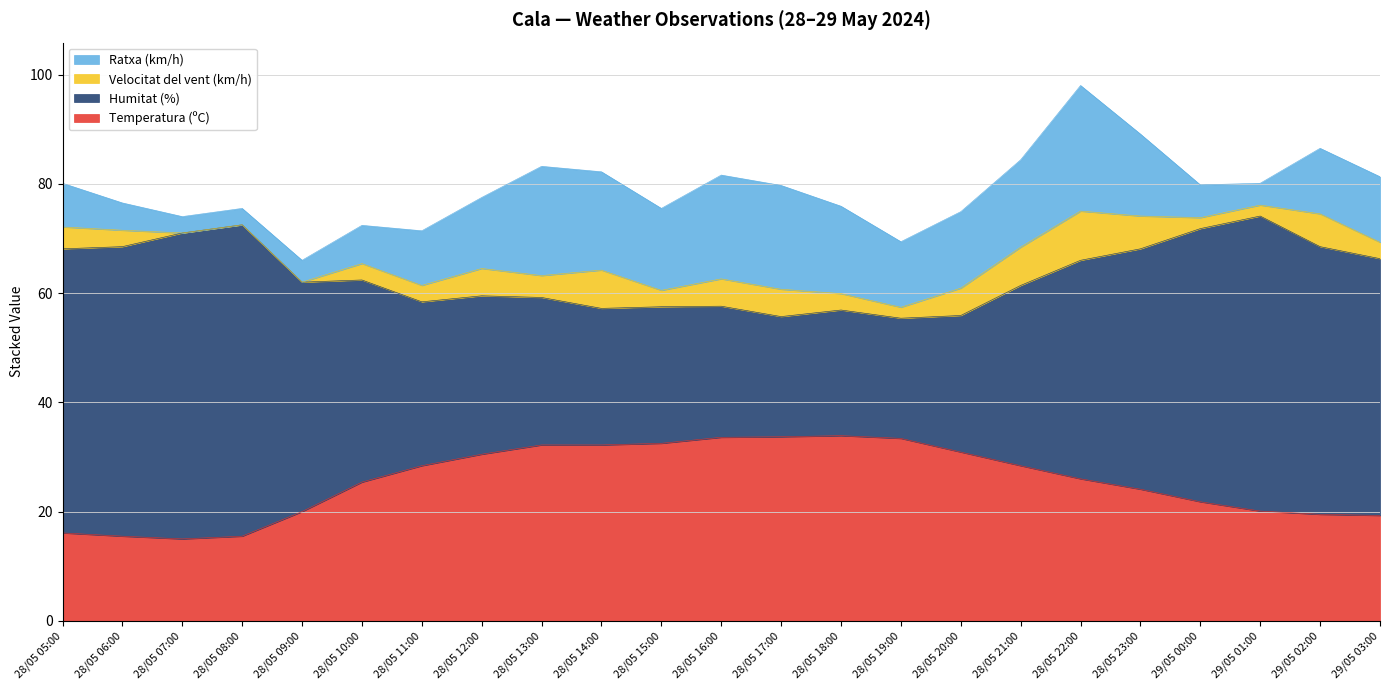

Is it true that Temperatura (ºC) equals 20.0 at 28/05 09:00?

True